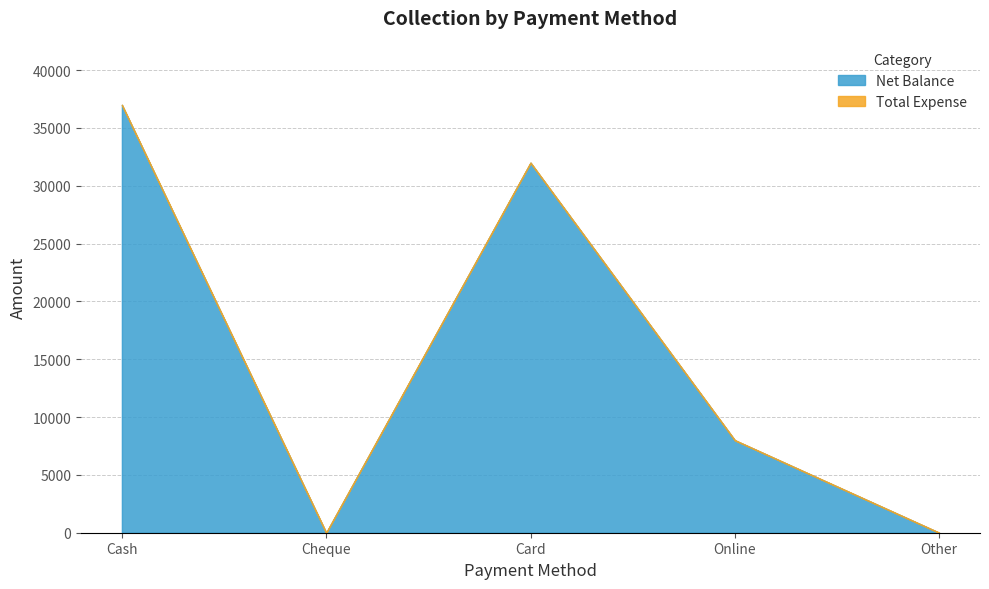

List the series in order of their overall mean, highest first.

Net Balance, Total Expense